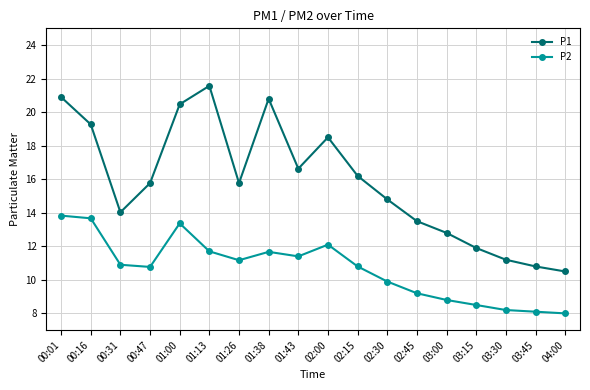

Which series has the widest spread of values?

P1